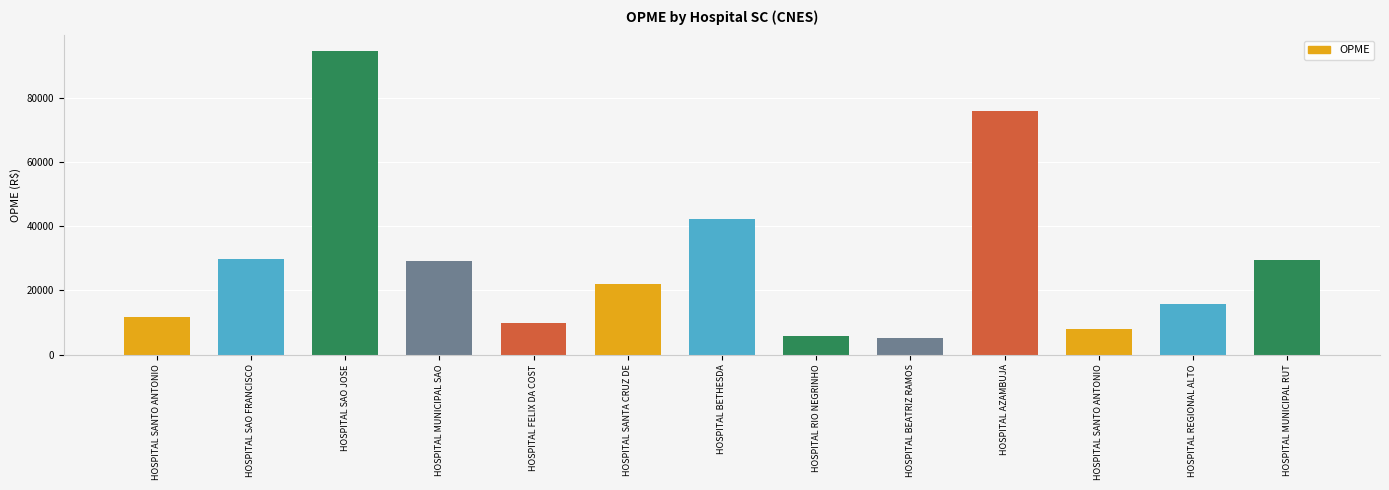

The chart shows a value of 29810.4 at HOSPITAL SAO FRANCISCO. True or false?

True